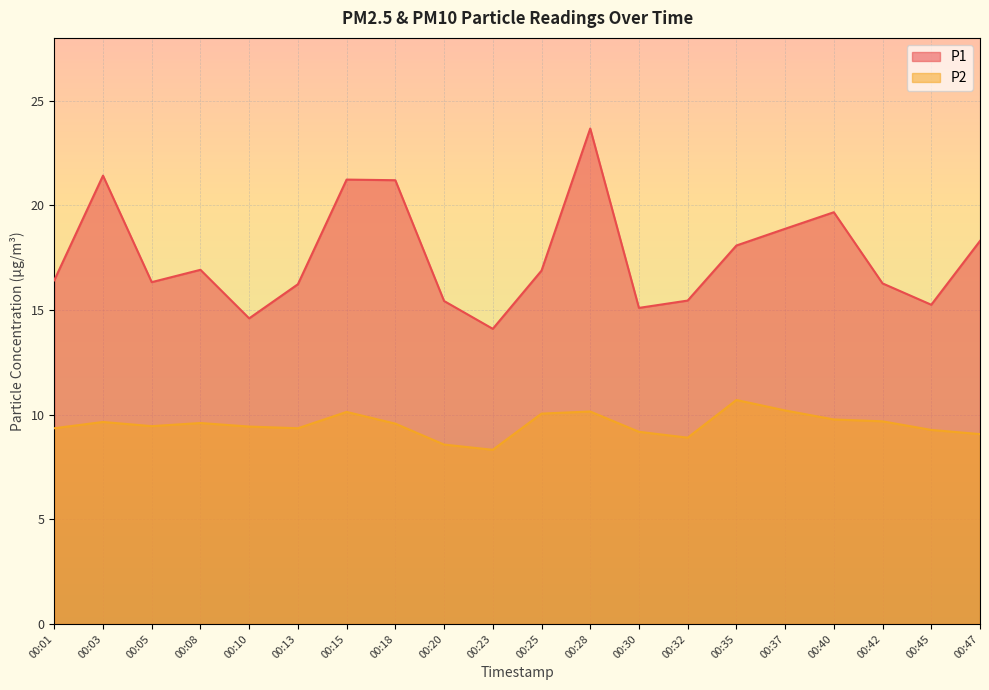

List the labels in order of P1 value, smallest first.

00:23, 00:10, 00:30, 00:45, 00:20, 00:32, 00:13, 00:42, 00:05, 00:01, 00:25, 00:08, 00:35, 00:47, 00:37, 00:40, 00:18, 00:15, 00:03, 00:28